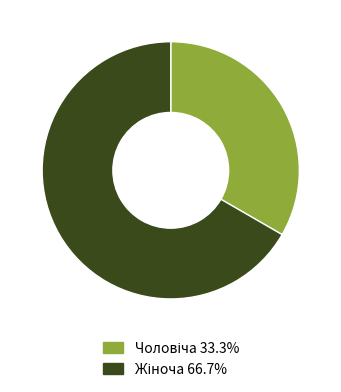

Is there any slice that represents more than half of the pie?

Yes